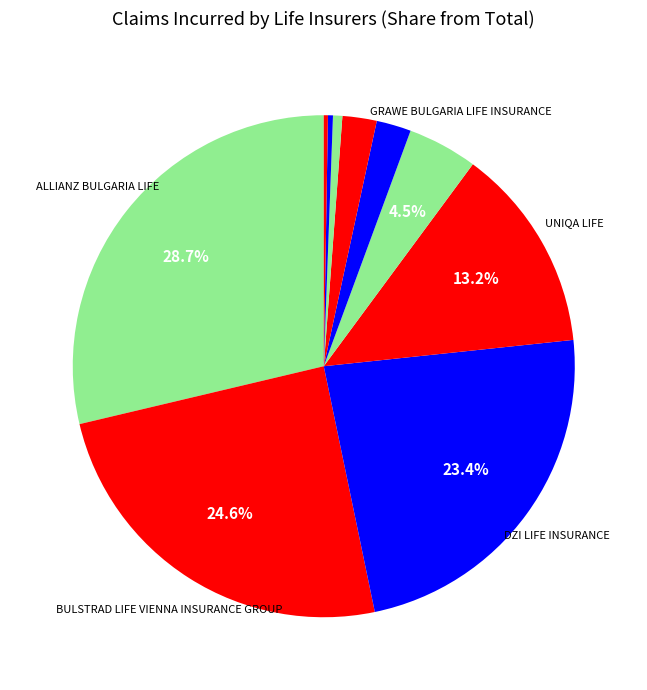

Rank the categories by value from highest to lowest.

ALLIANZ BULGARIA LIFE, BULSTRAD LIFE VIENNA INSURANCE GROUP, DZI LIFE INSURANCE, UNIQA LIFE, GRAWE BULGARIA LIFE INSURANCE, LIFE INSURANCE COMPANY SAGLASIE, GROUPAMA LIFE INSURANCE COMPANY, EUROINS LIFE INSURANCE, JZI, CCB LIFE